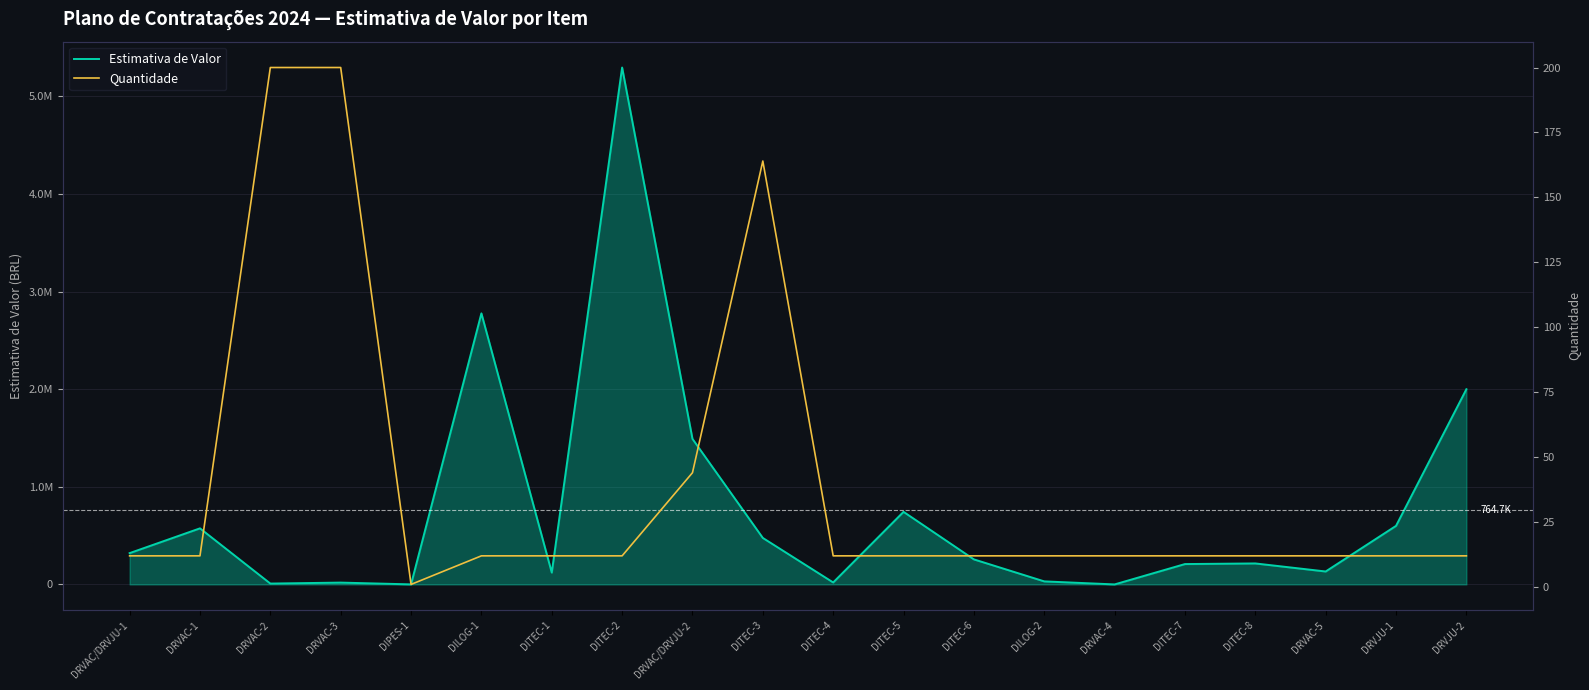

What is the greatest value displayed?

5296529.2